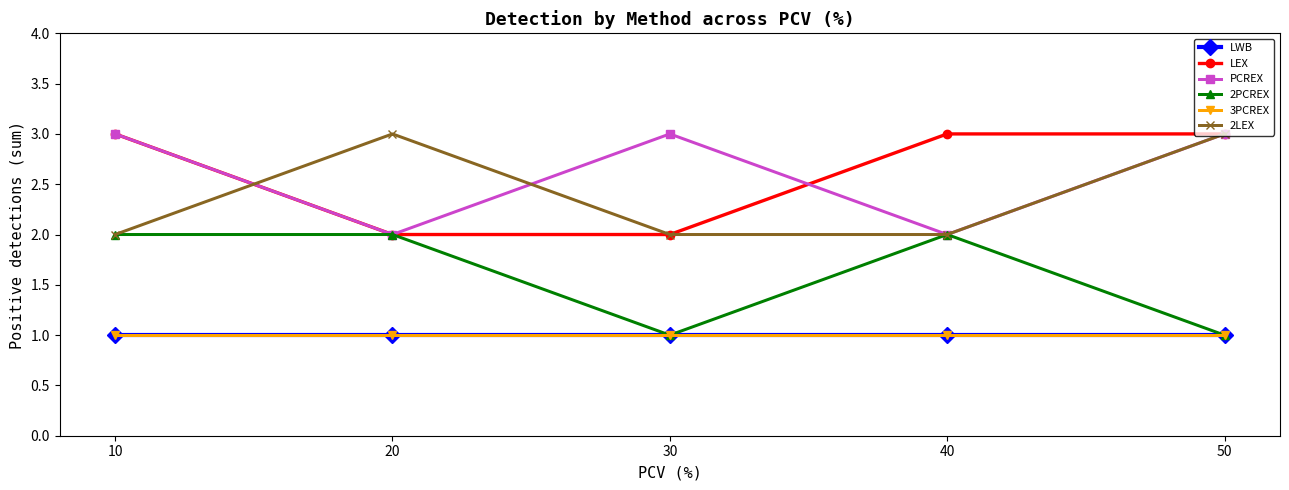

Reading left to right, transcribe all the data shown in this chart.

LWB: 1	1	1	1	1
LEX: 3	2	2	3	3
PCREX: 3	2	3	2	3
2PCREX: 2	2	1	2	1
3PCREX: 1	1	1	1	1
2LEX: 2	3	2	2	3